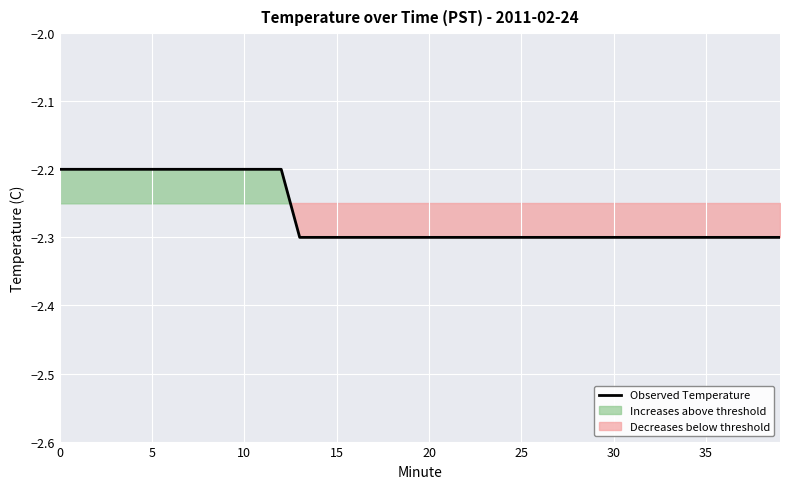

Reading right to left, transcribe all the data shown in this chart.

-2.3	-2.3	-2.3	-2.3	-2.3	-2.3	-2.3	-2.3	-2.3	-2.3	-2.3	-2.3	-2.3	-2.3	-2.3	-2.3	-2.3	-2.3	-2.3	-2.3	-2.3	-2.3	-2.3	-2.3	-2.3	-2.3	-2.3	-2.2	-2.2	-2.2	-2.2	-2.2	-2.2	-2.2	-2.2	-2.2	-2.2	-2.2	-2.2	-2.2